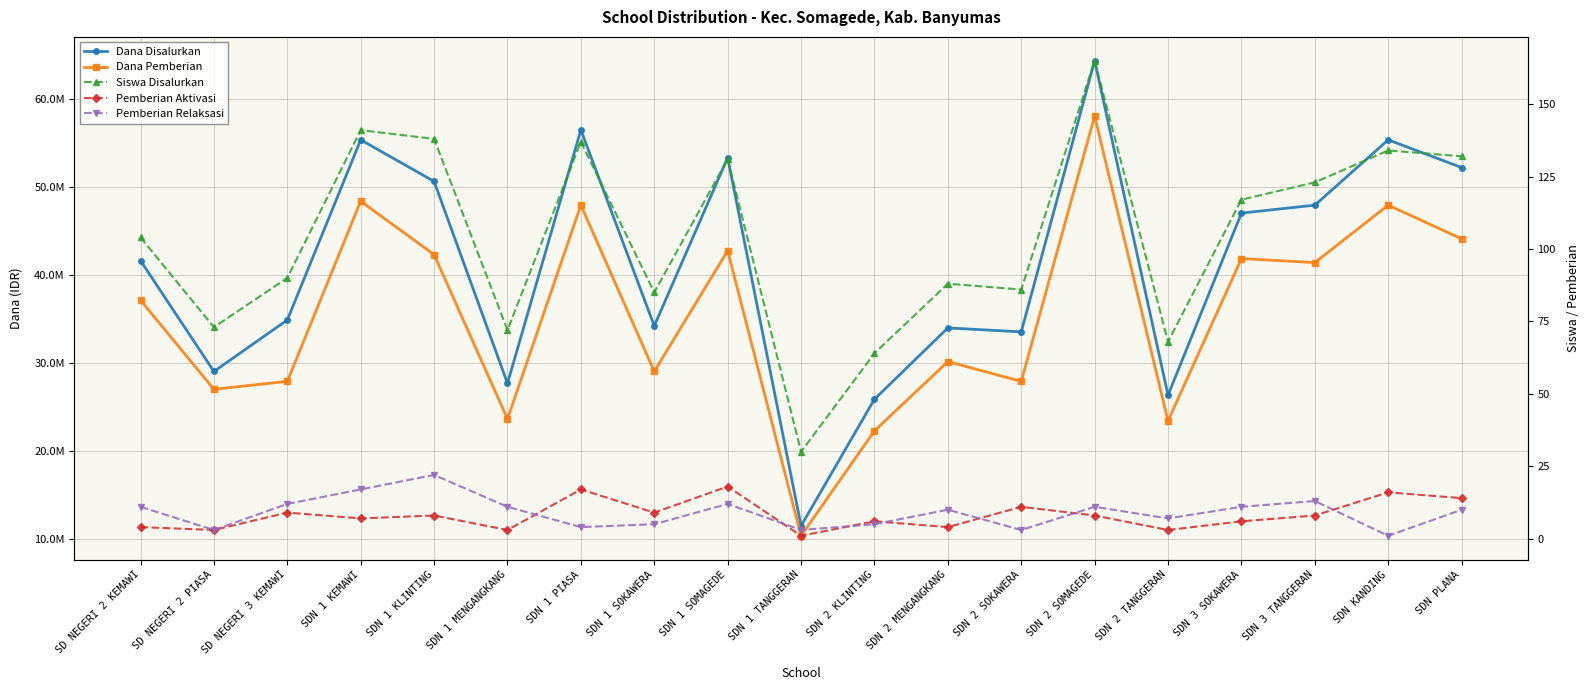

What is the label of the 18th point from the left?

SDN KANDING